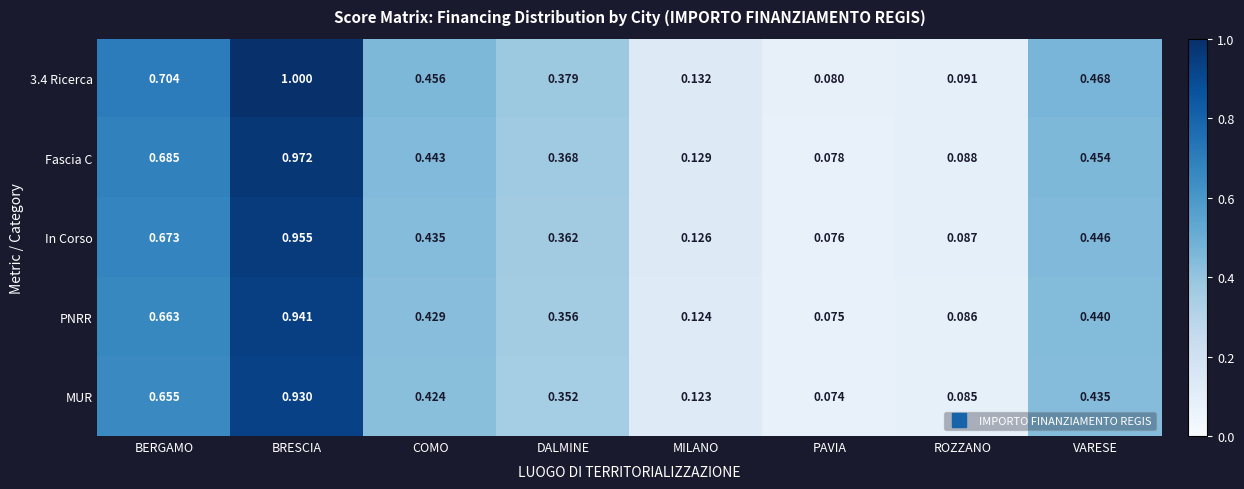

Where is PNRR nearest to the value 0?

PAVIA